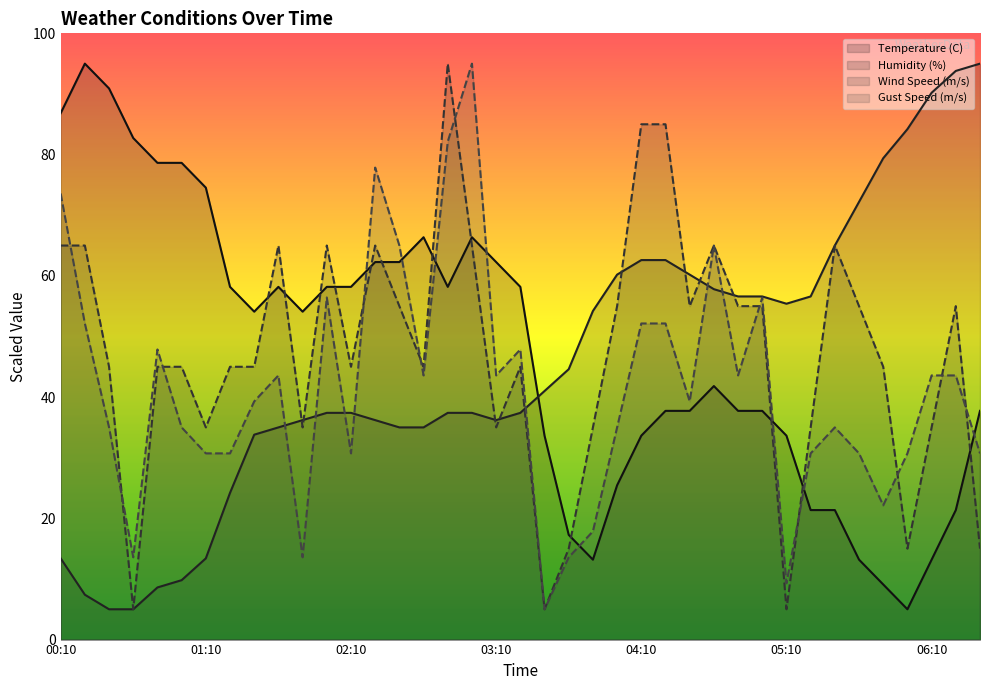

Reading left to right, list all the values displayed in this chart.

Temperature (C): 00:10=86.8	00:20=95.0	00:30=90.9	00:40=82.7	00:50=78.6	01:00=78.6	01:10=74.5	01:20=58.2	01:30=54.1	01:40=58.2	01:50=54.1	02:00=58.2	02:10=58.2	02:20=62.3	02:30=62.3	02:40=66.4	02:50=58.2	03:00=66.4	03:10=62.3	03:20=58.2	03:30=33.6	03:40=17.3	03:50=13.2	04:00=25.5	04:10=33.6	04:20=37.7	04:30=37.7	04:40=41.8	04:50=37.7	05:00=37.7	05:10=33.6	05:20=21.4	05:30=21.4	05:40=13.2	05:50=9.1	06:00=5.0	06:10=13.2	06:20=21.4	06:30=37.7
Humidity (%): 00:10=13.4	00:20=7.4	00:30=5.0	00:40=5.0	00:50=8.6	01:00=9.8	01:10=13.4	01:20=24.2	01:30=33.8	01:40=35.0	01:50=36.2	02:00=37.4	02:10=37.4	02:20=36.2	02:30=35.0	02:40=35.0	02:50=37.4	03:00=37.4	03:10=36.2	03:20=37.4	03:30=41.0	03:40=44.6	03:50=54.2	04:00=60.2	04:10=62.6	04:20=62.6	04:30=60.2	04:40=57.8	04:50=56.6	05:00=56.6	05:10=55.4	05:20=56.6	05:30=65.0	05:40=72.2	05:50=79.4	06:00=84.2	06:10=90.2	06:20=93.8	06:30=95.0
Wind Speed (m/s): 00:10=65.0	00:20=65.0	00:30=45.0	00:40=5.0	00:50=45.0	01:00=45.0	01:10=35.0	01:20=45.0	01:30=45.0	01:40=65.0	01:50=35.0	02:00=65.0	02:10=45.0	02:20=65.0	02:30=55.0	02:40=45.0	02:50=95.0	03:00=65.0	03:10=35.0	03:20=45.0	03:30=5.0	03:40=15.0	03:50=35.0	04:00=55.0	04:10=85.0	04:20=85.0	04:30=55.0	04:40=65.0	04:50=55.0	05:00=55.0	05:10=5.0	05:20=35.0	05:30=65.0	05:40=55.0	05:50=45.0	06:00=15.0	06:10=35.0	06:20=55.0	06:30=15.0
Gust Speed (m/s): 00:10=73.6	00:20=52.1	00:30=35.0	00:40=13.6	00:50=47.9	01:00=35.0	01:10=30.7	01:20=30.7	01:30=39.3	01:40=43.6	01:50=13.6	02:00=56.4	02:10=30.7	02:20=77.9	02:30=65.0	02:40=43.6	02:50=82.1	03:00=95.0	03:10=43.6	03:20=47.9	03:30=5.0	03:40=13.6	03:50=17.9	04:00=35.0	04:10=52.1	04:20=52.1	04:30=39.3	04:40=65.0	04:50=43.6	05:00=56.4	05:10=9.3	05:20=30.7	05:30=35.0	05:40=30.7	05:50=22.1	06:00=30.7	06:10=43.6	06:20=43.6	06:30=30.7